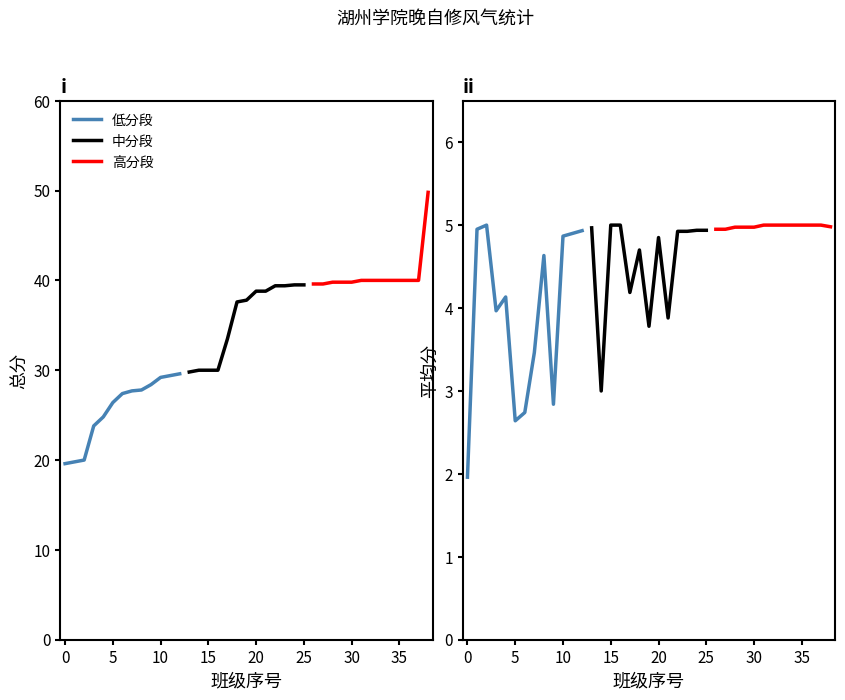

True or false: 总分 (低档) has more than 0 interior local peaks.

False